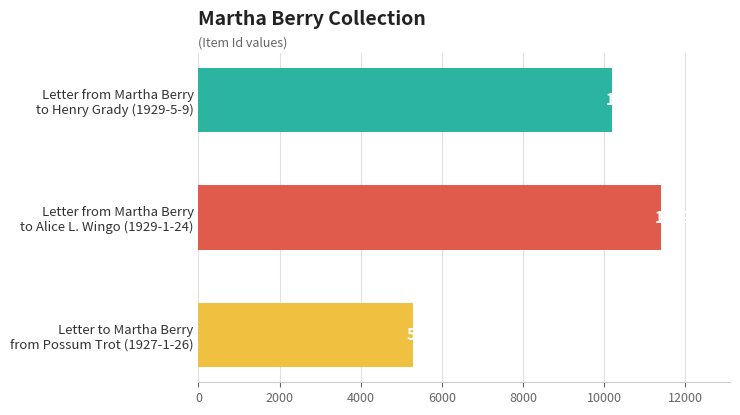

At which category does the chart reach its minimum across all series?

Letter to Martha Berry
from Possum Trot (1927-1-26)